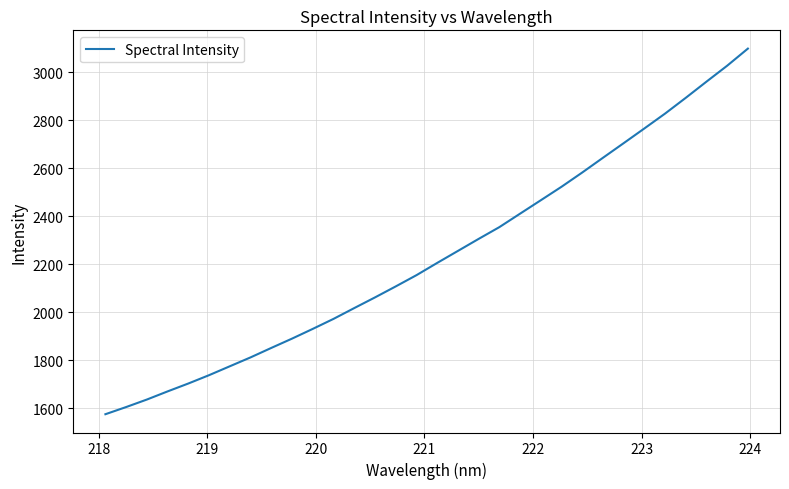

What is the maximum value shown in the chart?

3098.5